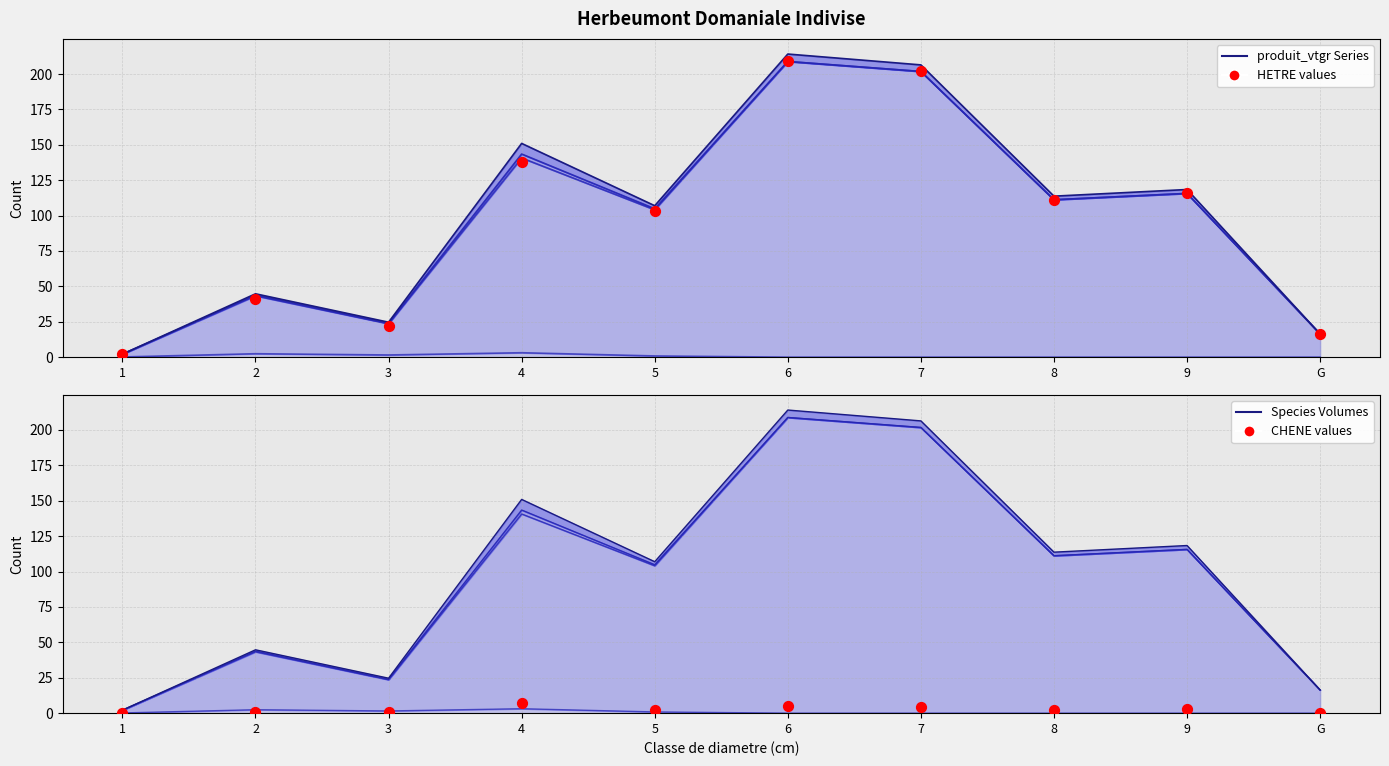

What is the total value across all series at 4?

145.1